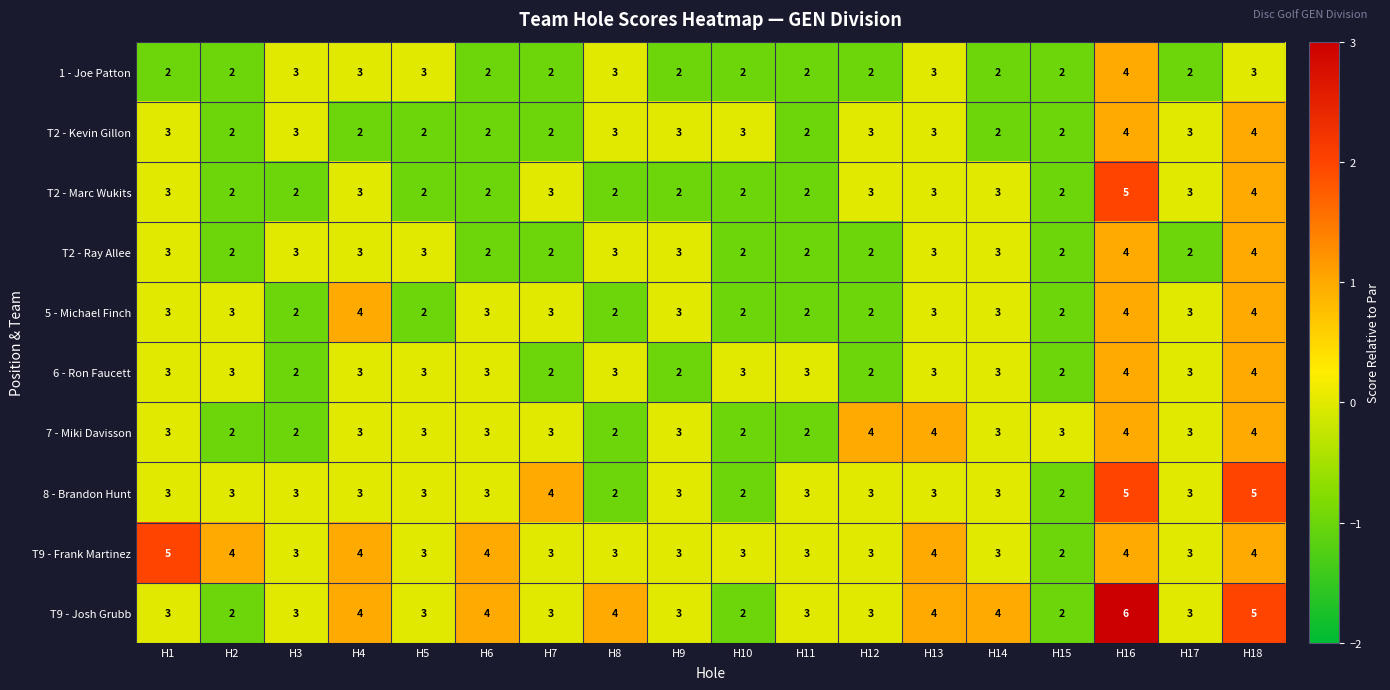

What is the approximate value of T9 - Josh Grubb at H13?

4